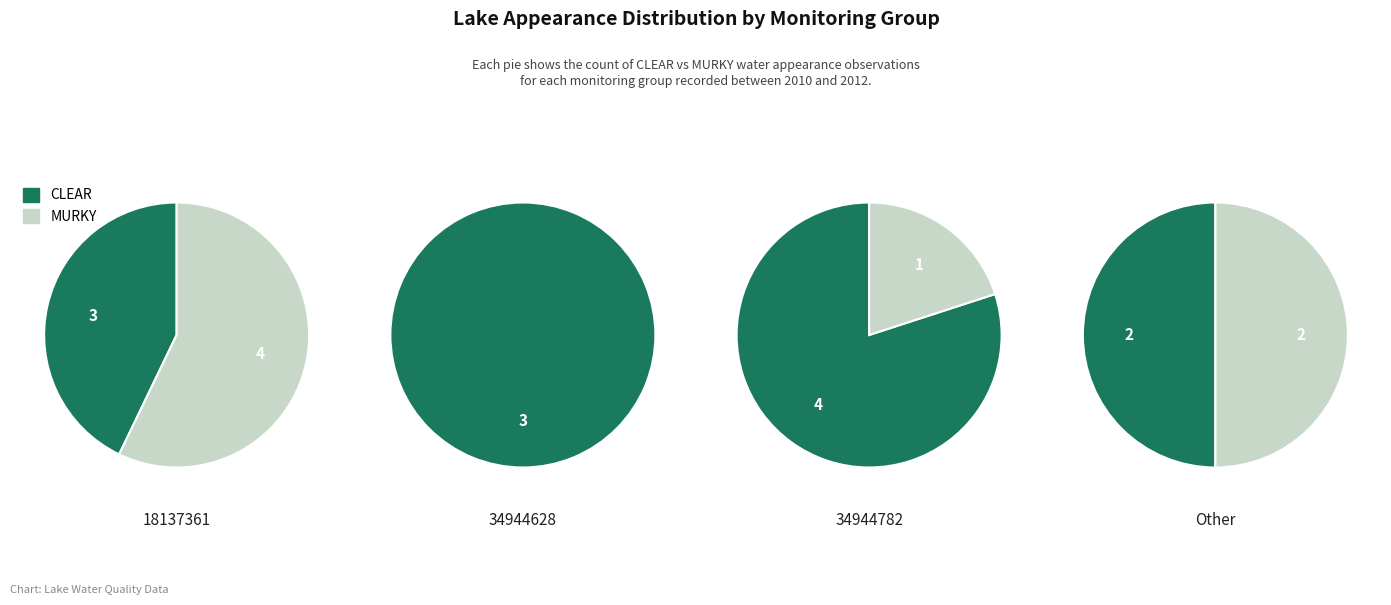

How many segments does this pie chart have?

4